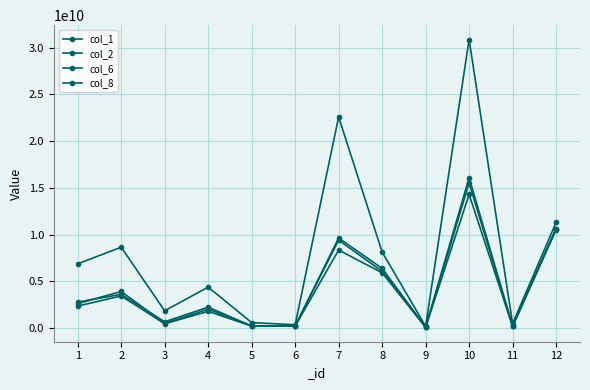

True or false: col_2 has a value of 7376217160.3 at 10.

False